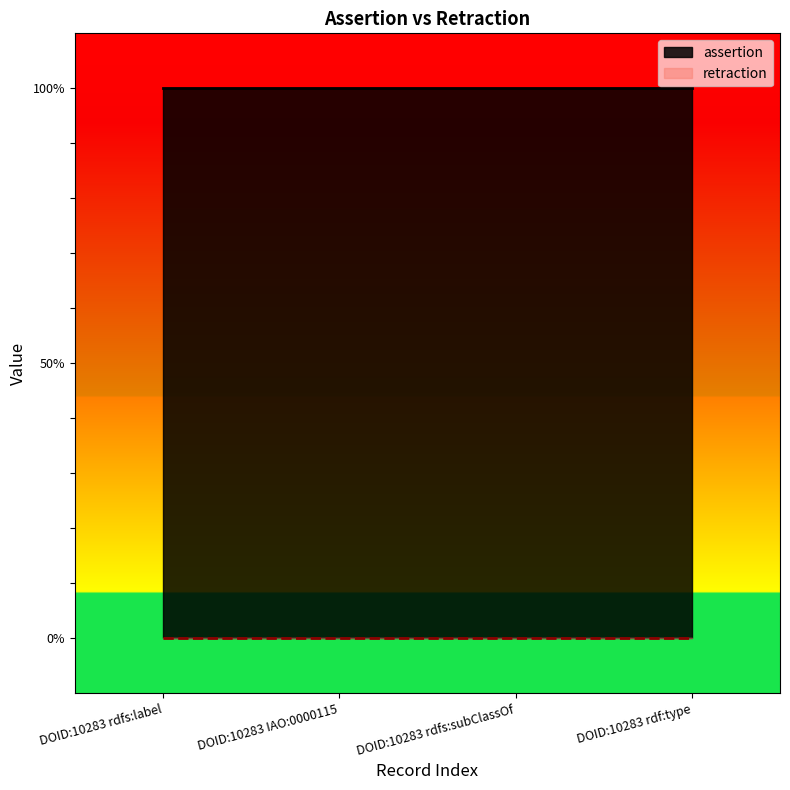

What is the spread (max minus min) of values at DOID:10283 rdf:type?

1